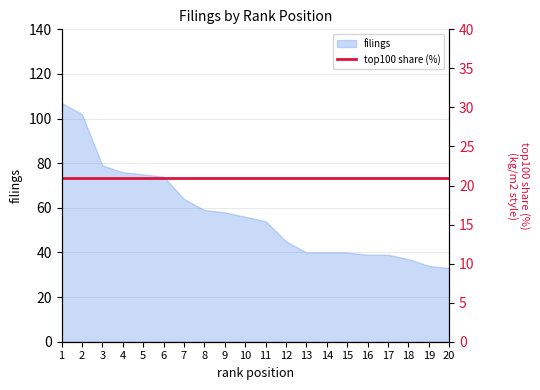

What is the change in value from 7 to 9?

-6